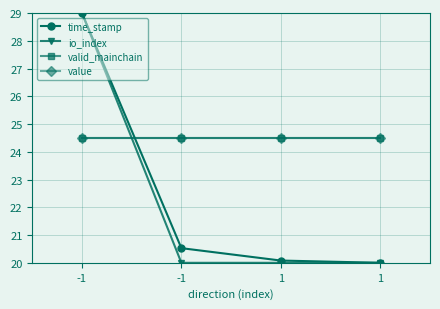

Reading right to left, extract all data points from this chart.

time_stamp: 1=20.0	1=20.1	-1=20.5	-1=29.0
io_index: 1=20.0	1=20.0	-1=20.0	-1=29.0
valid_mainchain: 1=24.5	1=24.5	-1=24.5	-1=24.5
value: 1=24.5	1=24.5	-1=24.5	-1=24.5